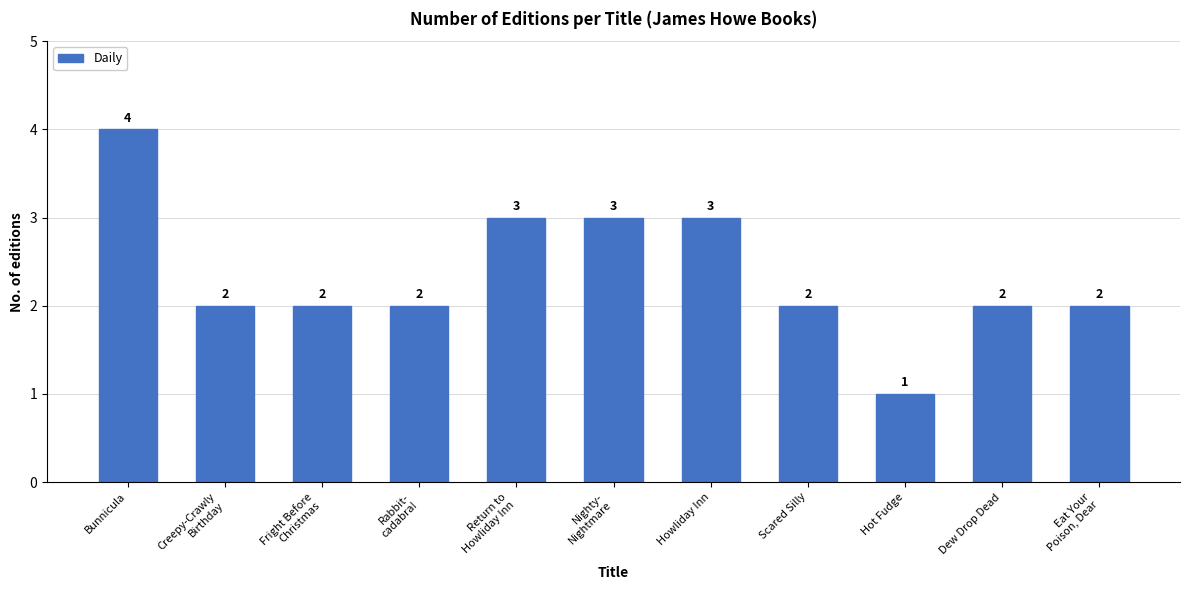

Reading left to right, extract all data points from this chart.

4	2	2	2	3	3	3	2	1	2	2